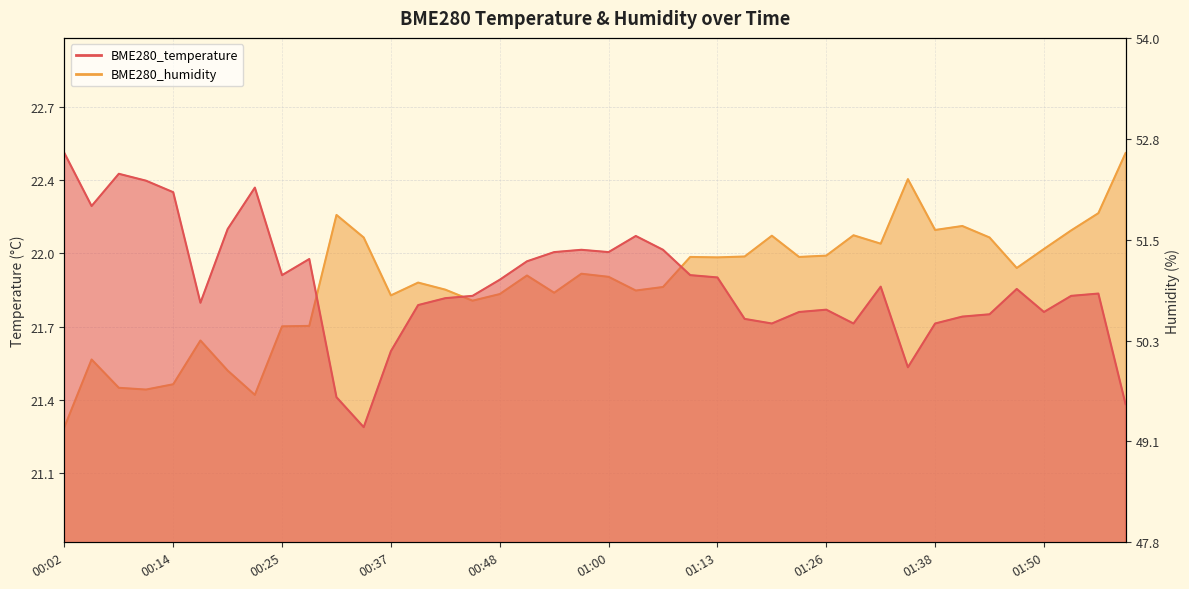

At 00:08, list the series in order from largest to smallest.

BME280_temperature, BME280_humidity